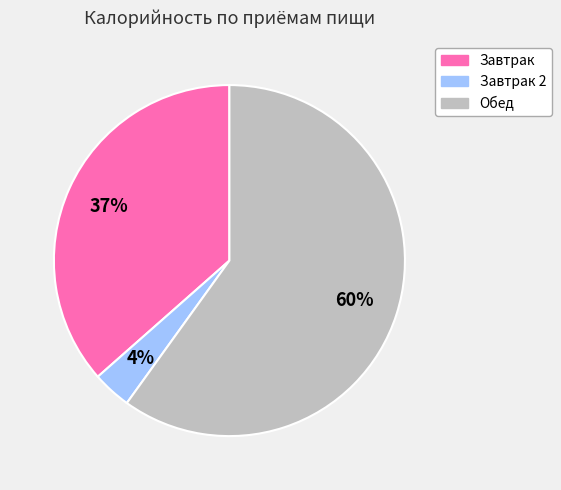

To the nearest percent, what is the average slice percentage?

33%